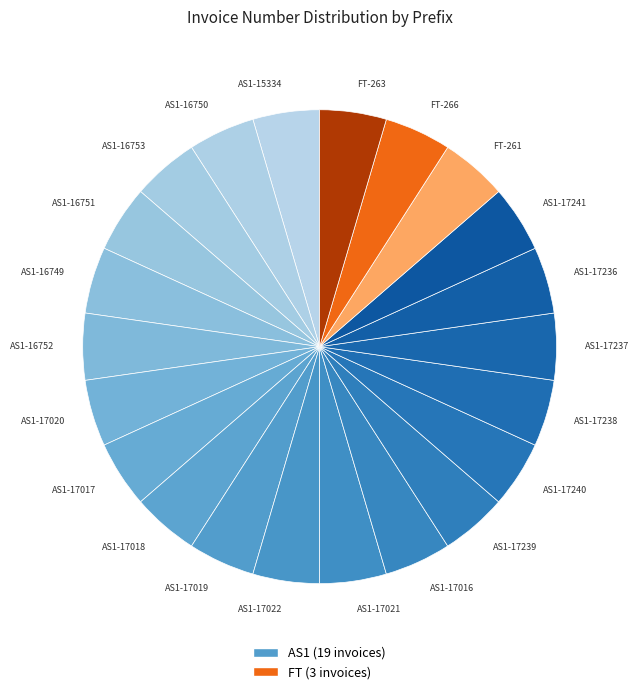

Do AS1-17240 and AS1-17017 together represent more than half of the pie?

No